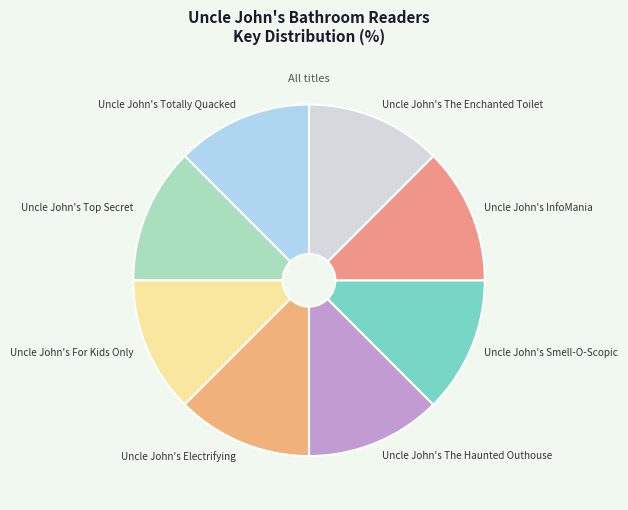

Is there any slice that represents more than half of the pie?

No